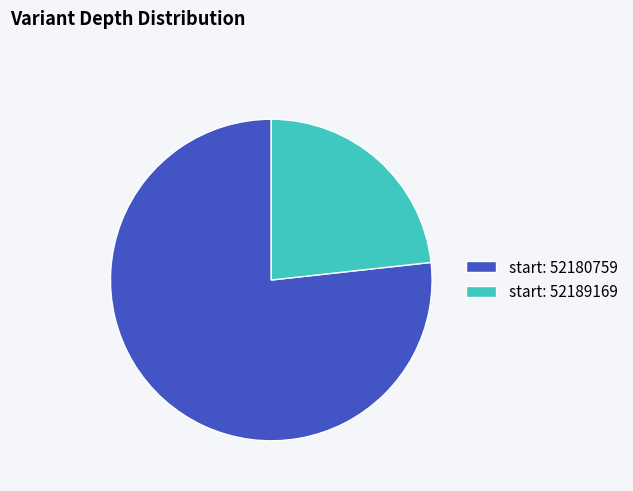

Is it true that start: 52180759 is 77% of the pie?

True